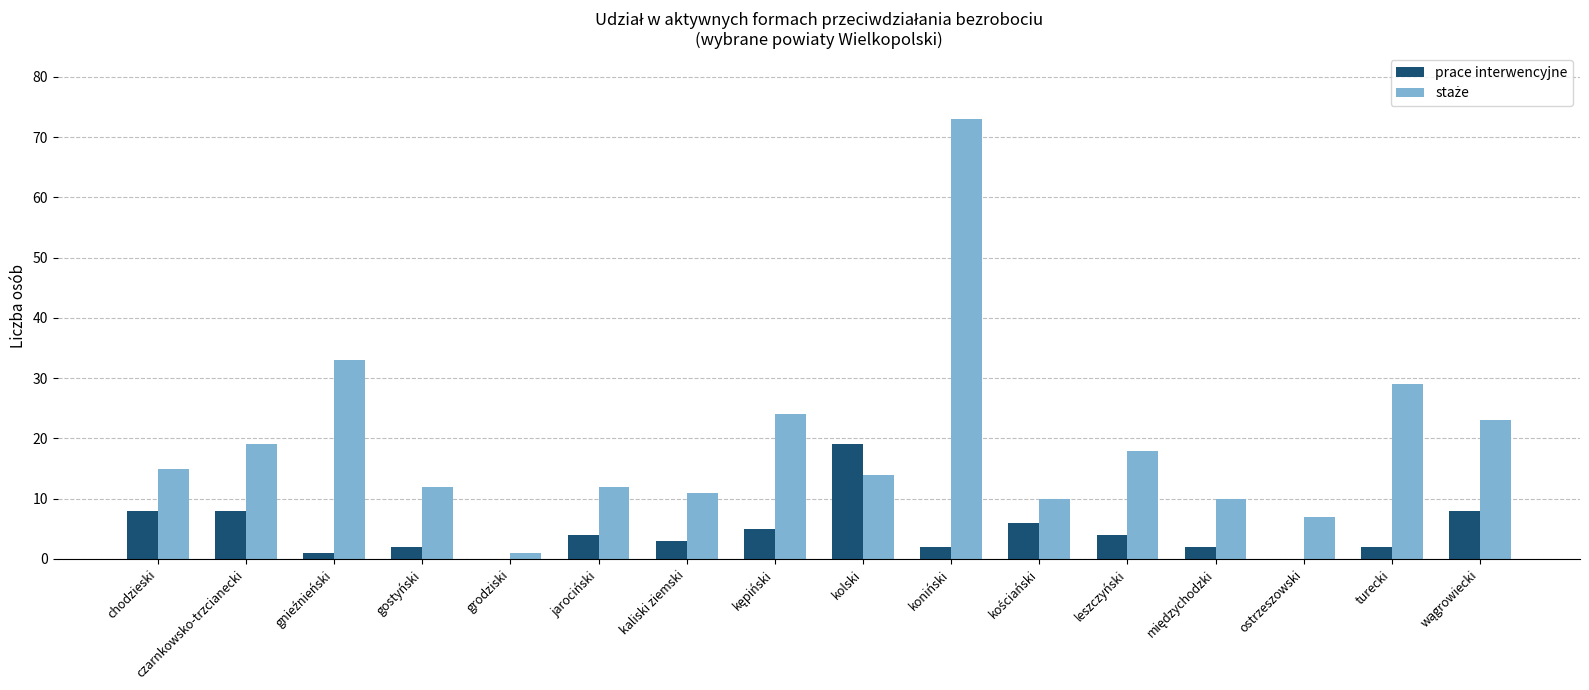

Between chodzieski and kolski, which series saw the biggest shift?

prace interwencyjne